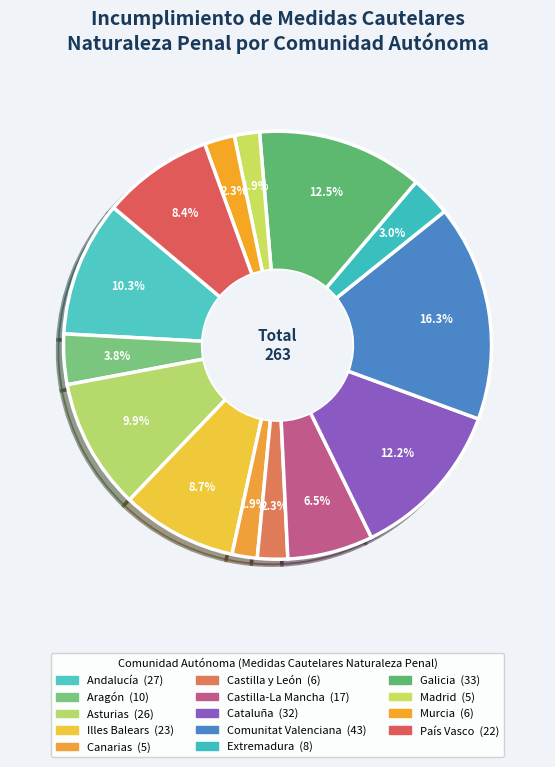

Does Illes Balears account for over 50% of the chart?

No